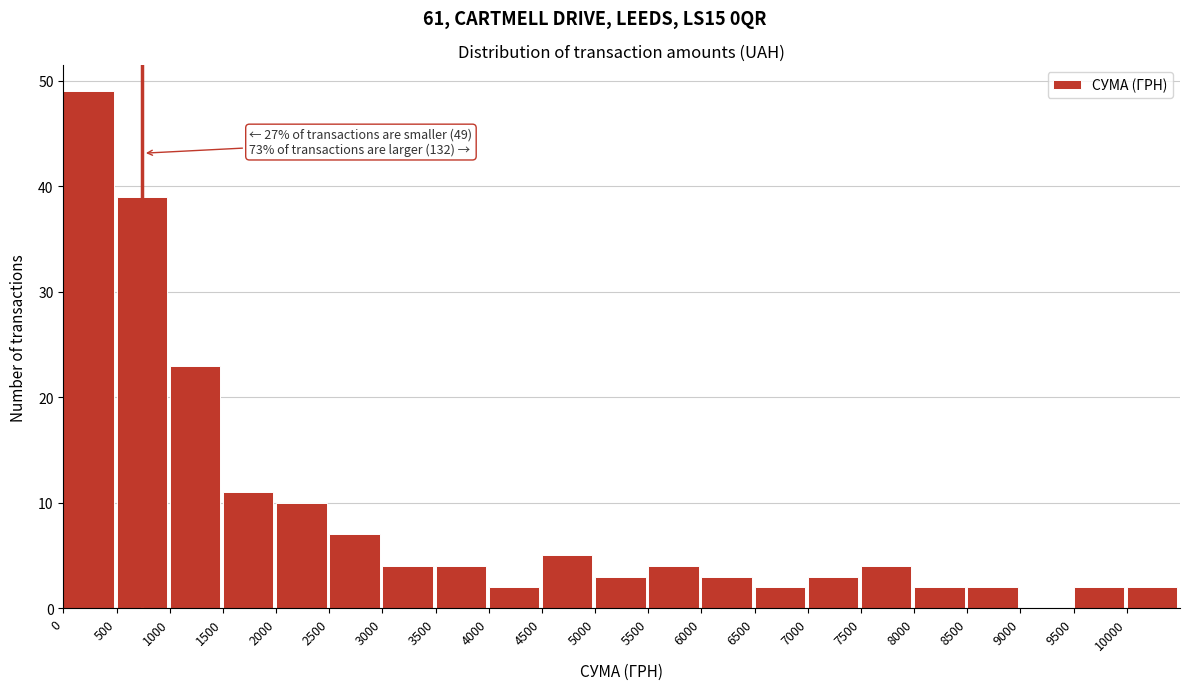

Over which range of the x-axis is the bar tallest?

0 to 500